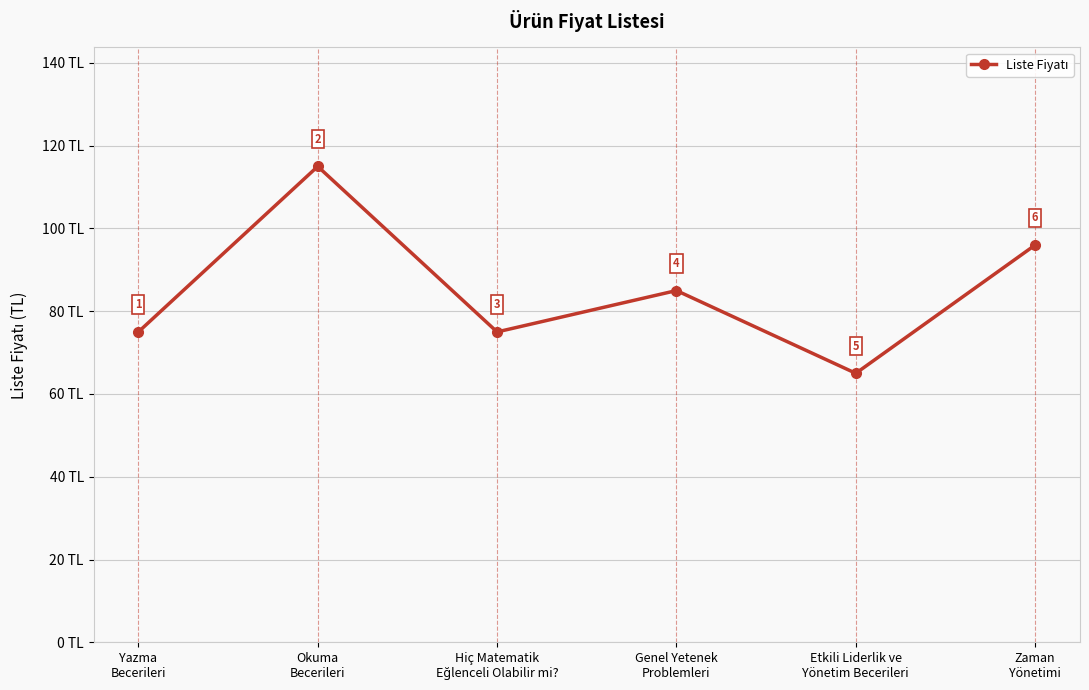

What is the value of the 4th point from the left?

85